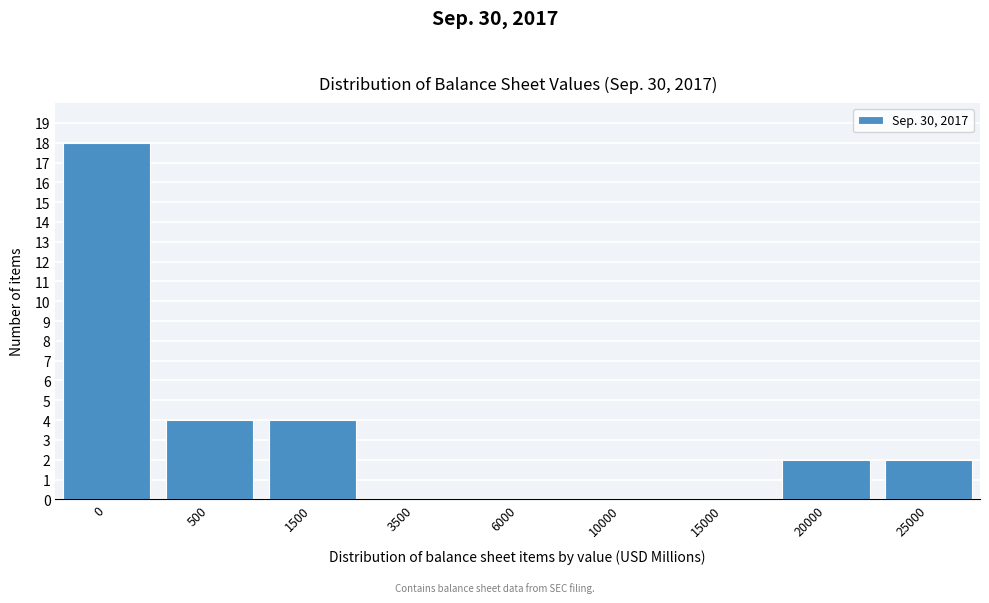

Reading right to left, transcribe all the data shown in this chart.

25000=2	20000=2	15000=0	10000=0	6000=0	3500=0	1500=4	500=4	0=18